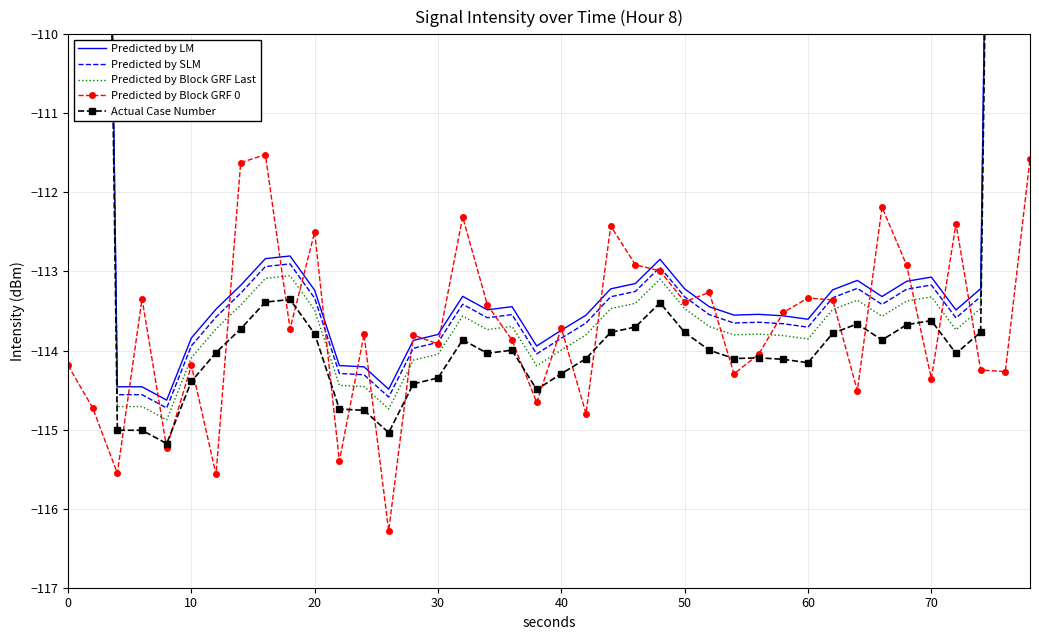

True or false: Predicted by Block GRF 0 has more than 1 points higher than both neighbors.

True